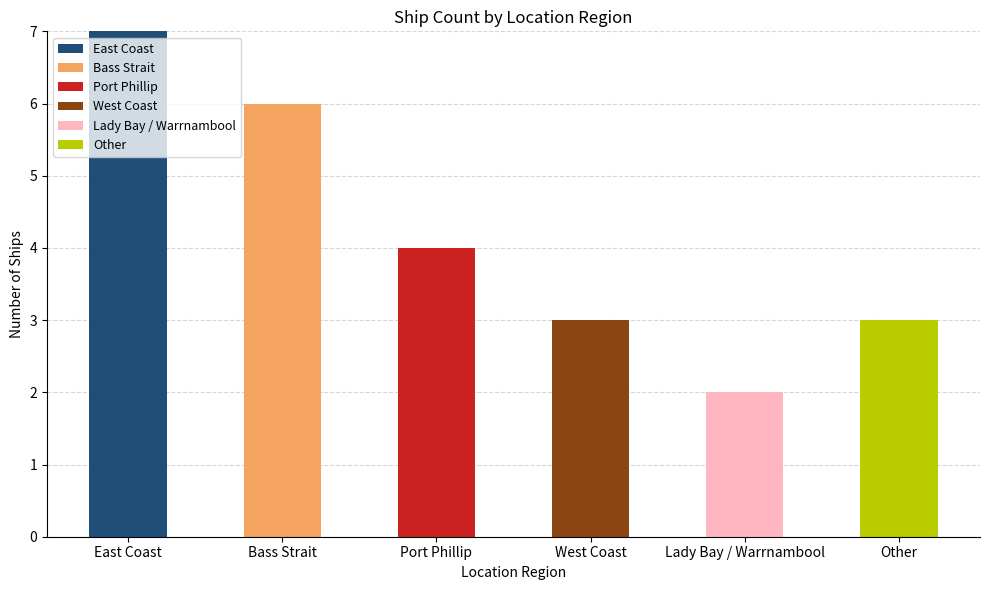

Does the chart contain stacked bars?

Yes